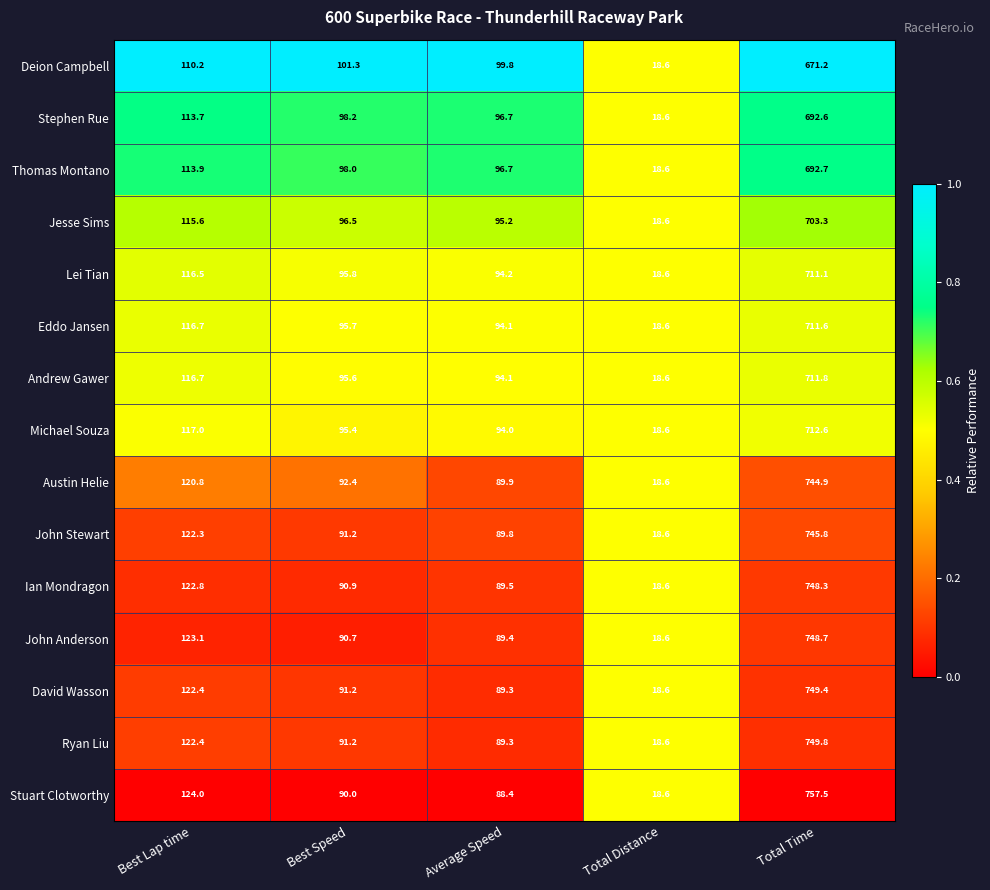

Which category has the lowest value across all series?

Total Distance